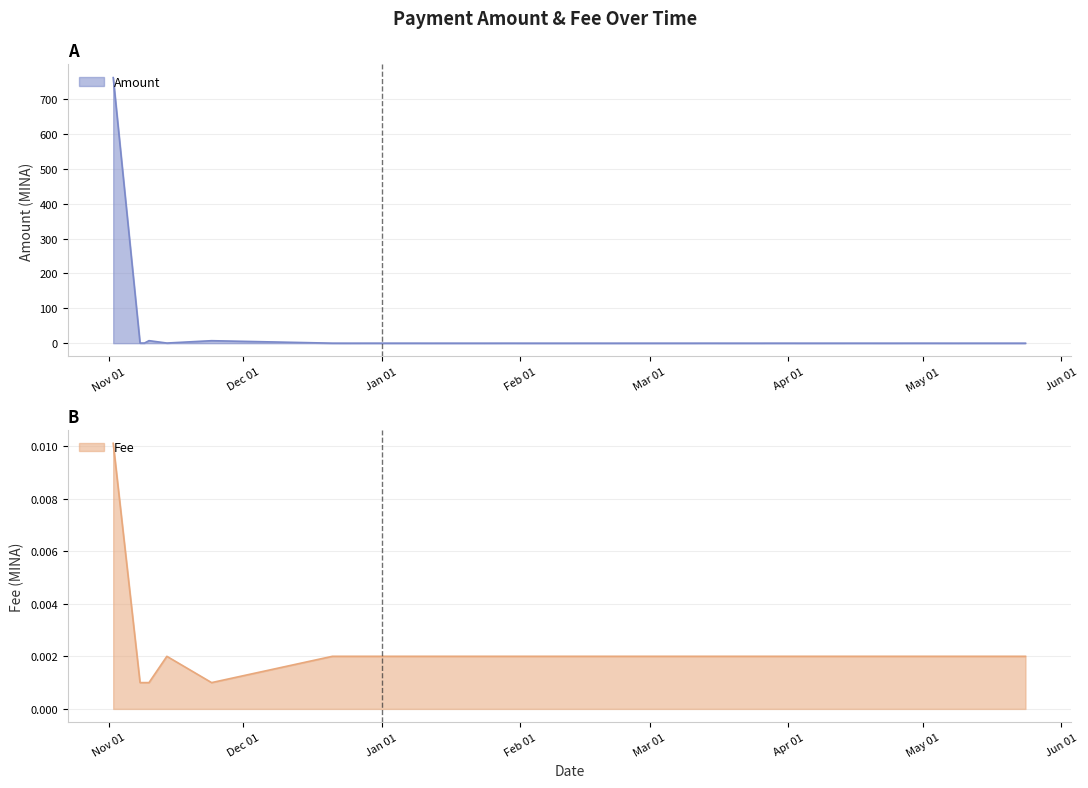

What is the label of the 13th point from the left?

2024-01-15